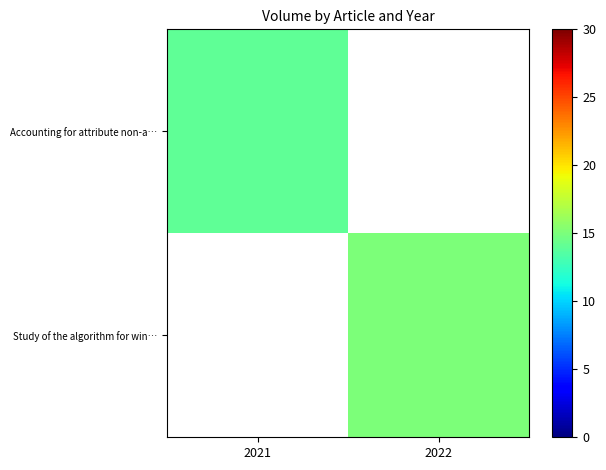

Is it true that row_0 equals 14.0 at 2021?

True